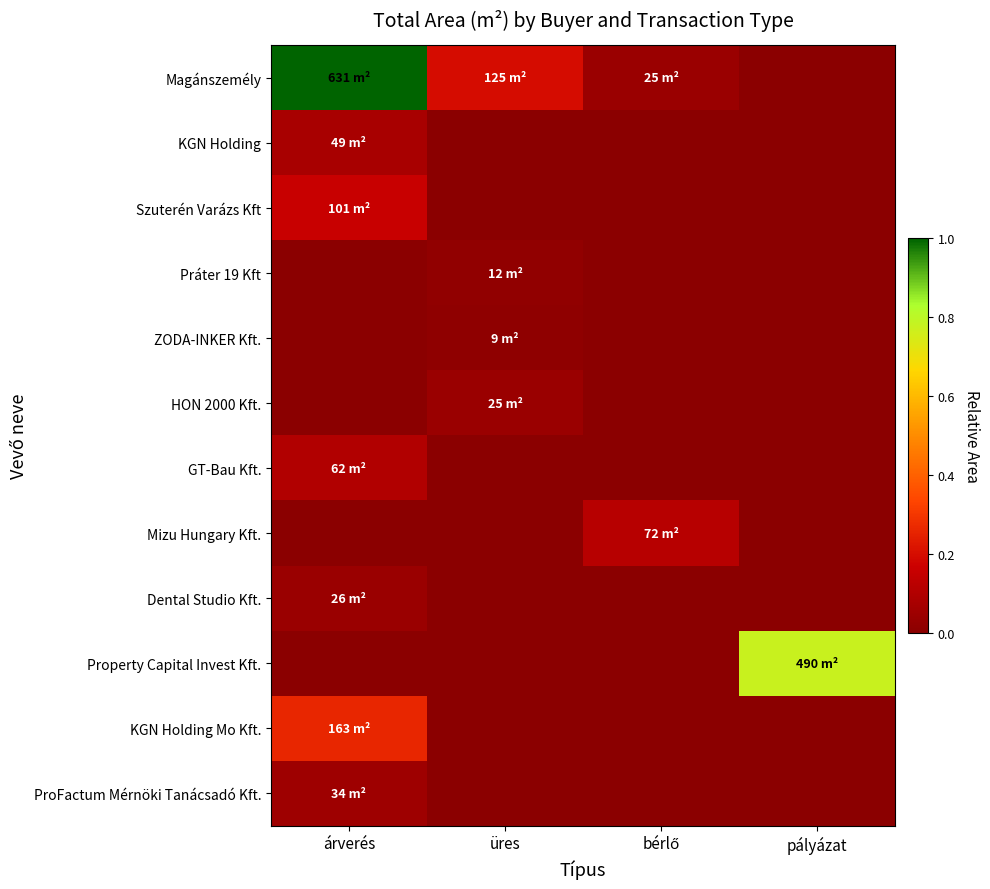

Count the number of categories in the chart.

4